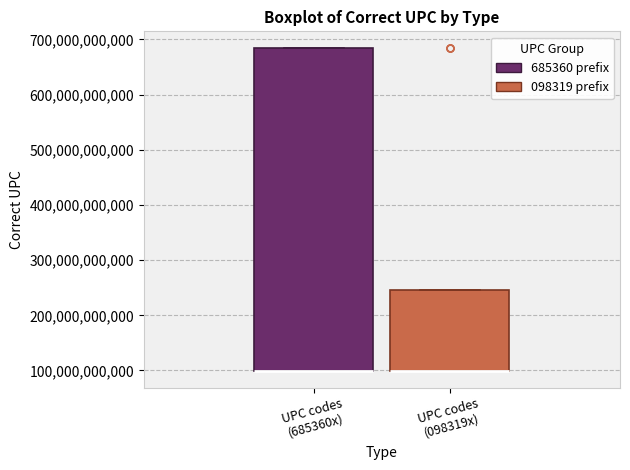

Where is the lower edge of the box for UPC codes (098319x) on the y-axis? The values are not printed on the chart, so give them approximately, as read against the axis.

100000000000